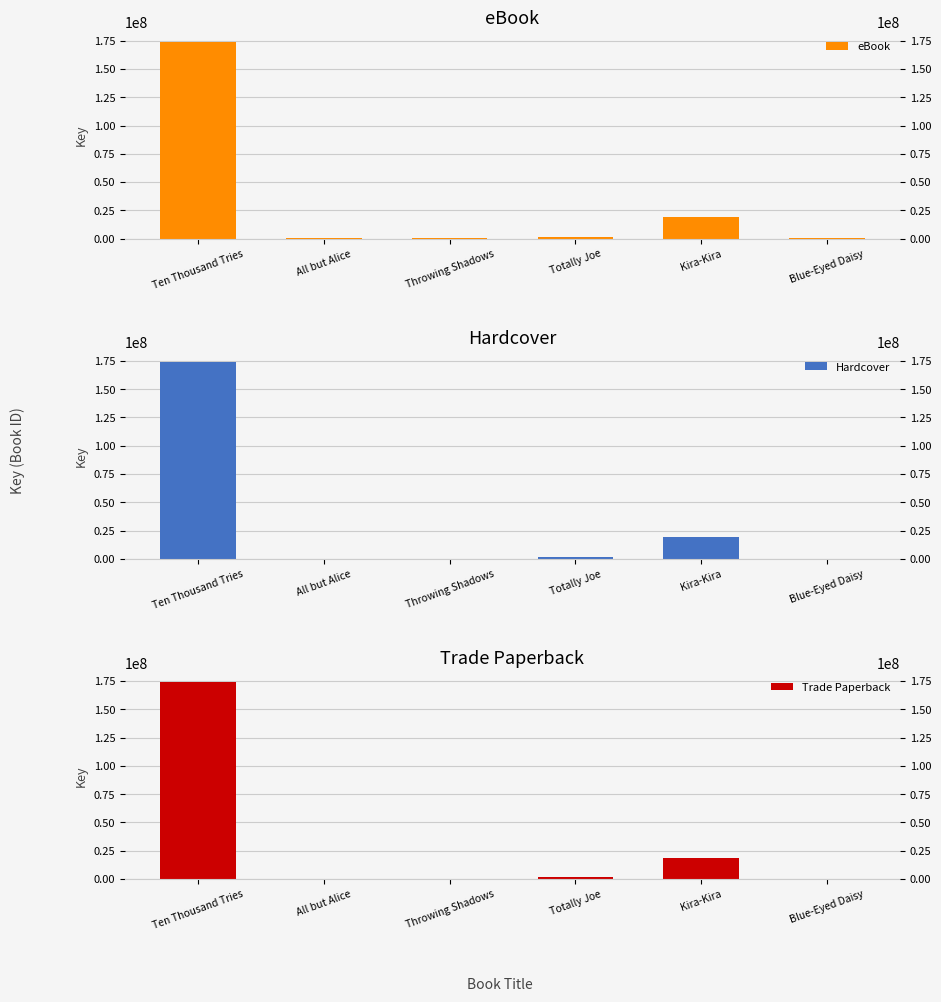

What are all the series names shown in the legend?

eBook, Hardcover, Trade Paperback